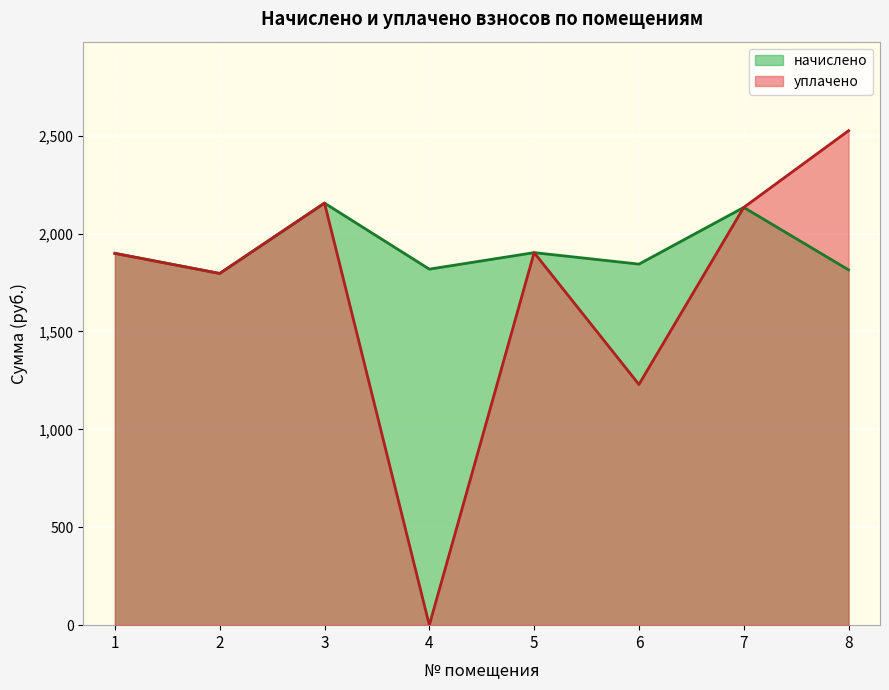

What is the average value of the уплачено series?

1705.3